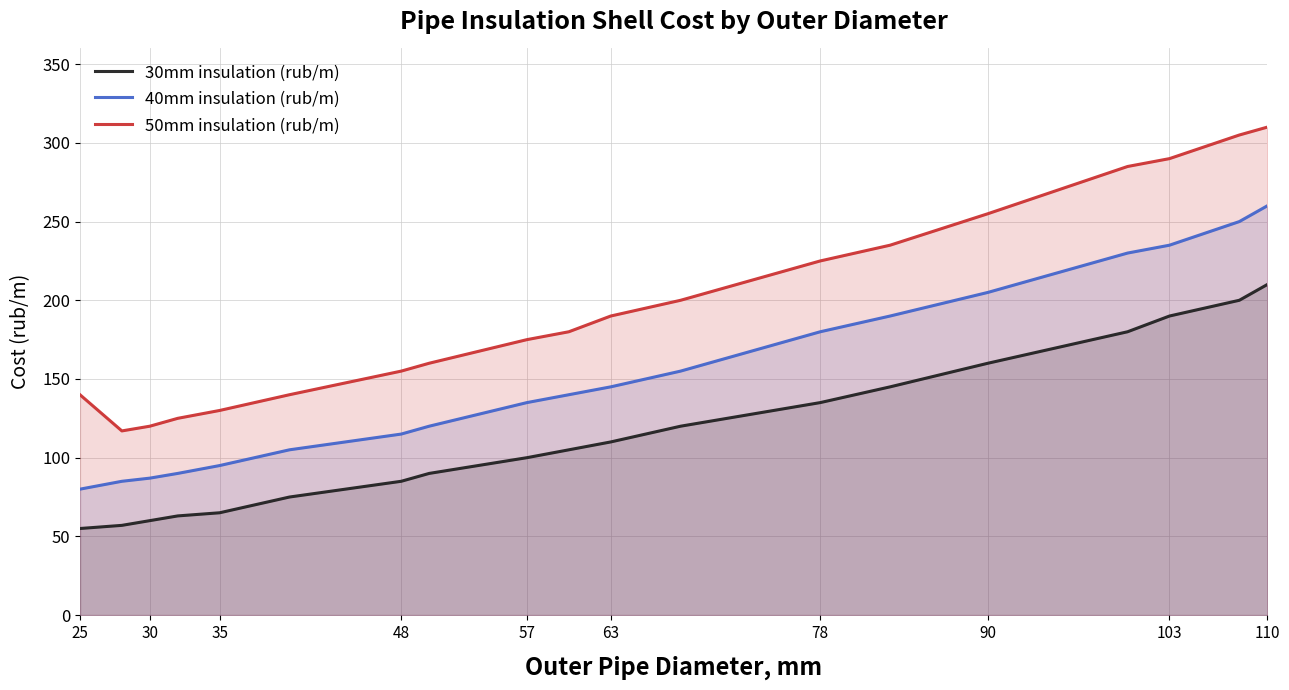

The value of 50mm insulation (rub/m) at 103 is 290. True or false?

True